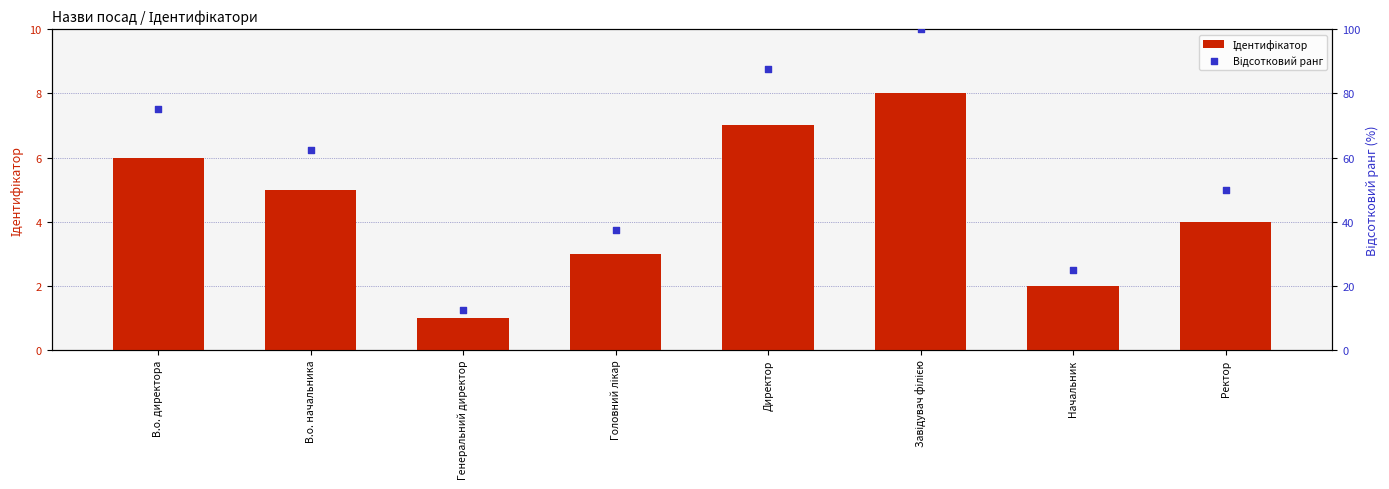

Is the value of Відсотковий ранг at Директор greater than the value of Ідентифікатор at В.о. директора?

Yes